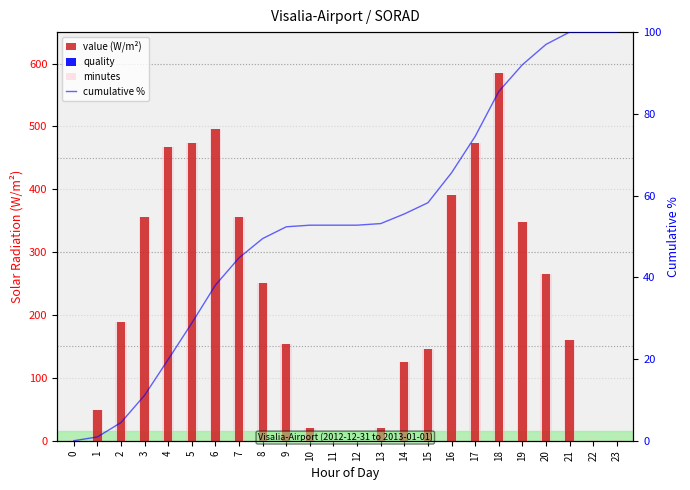

At 9, list the series in order from smallest to largest.

quality, cumulative %, value (W/m²), minutes